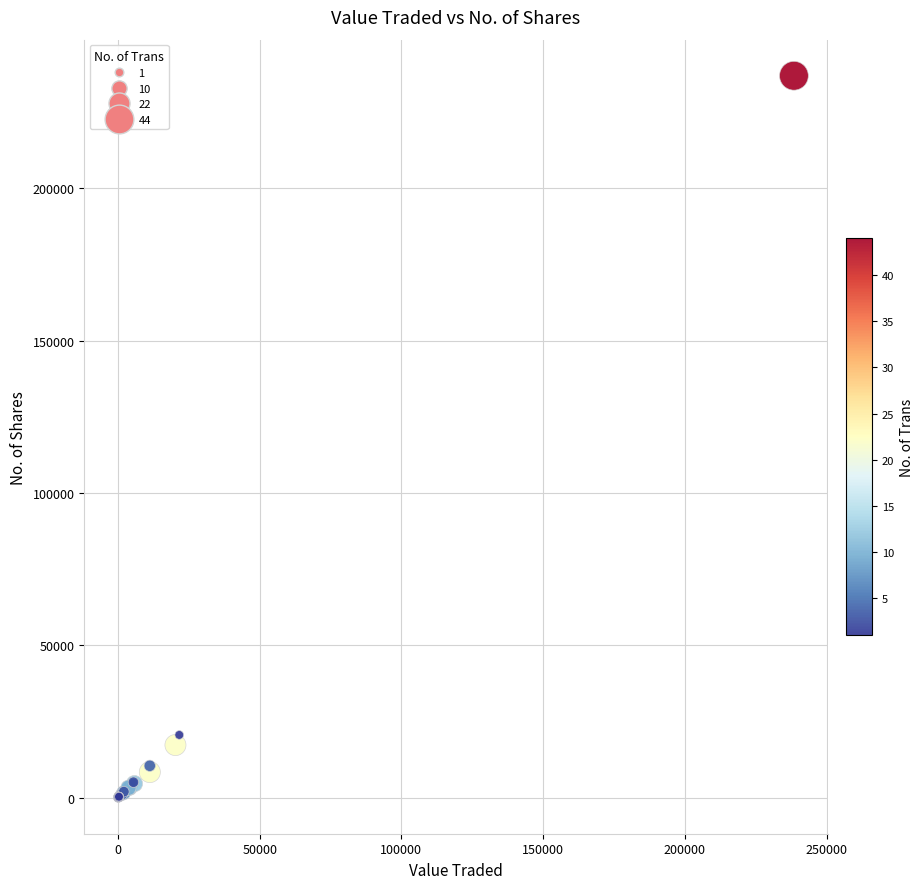

What Y value in the scatter plot is closest to 118458?

20621